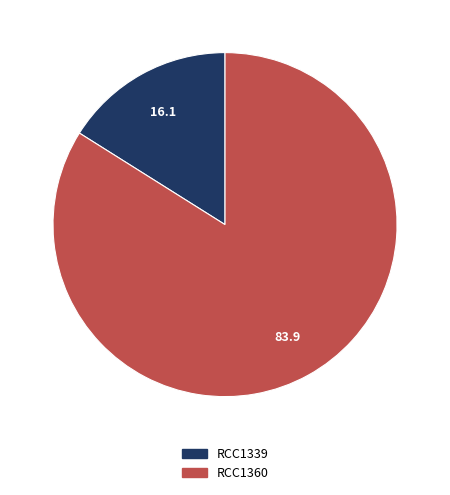

Which slice represents more than half of the pie?

RCC1360